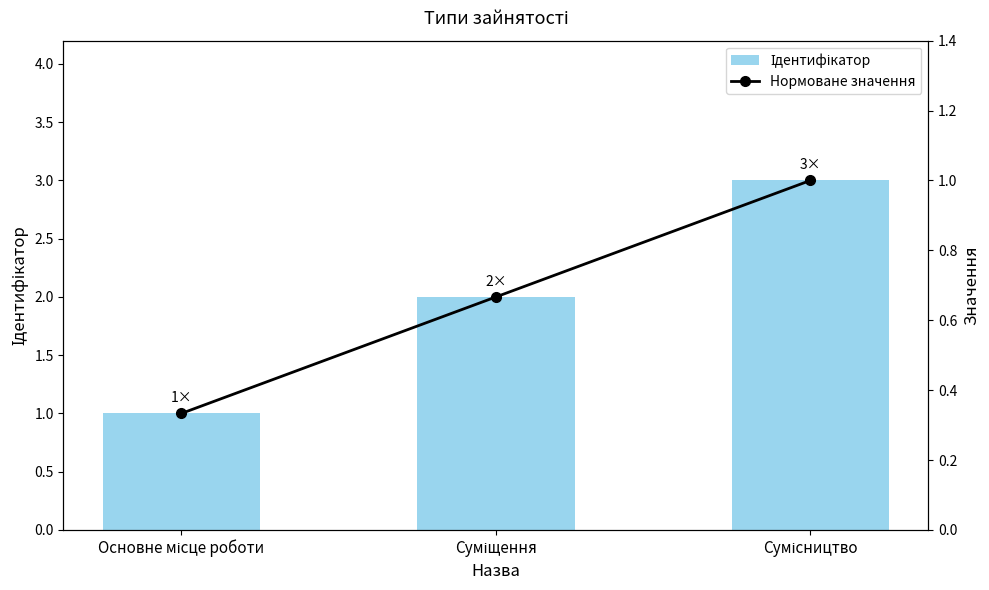

How many Ідентифікатор values are between 1 and 3?

3